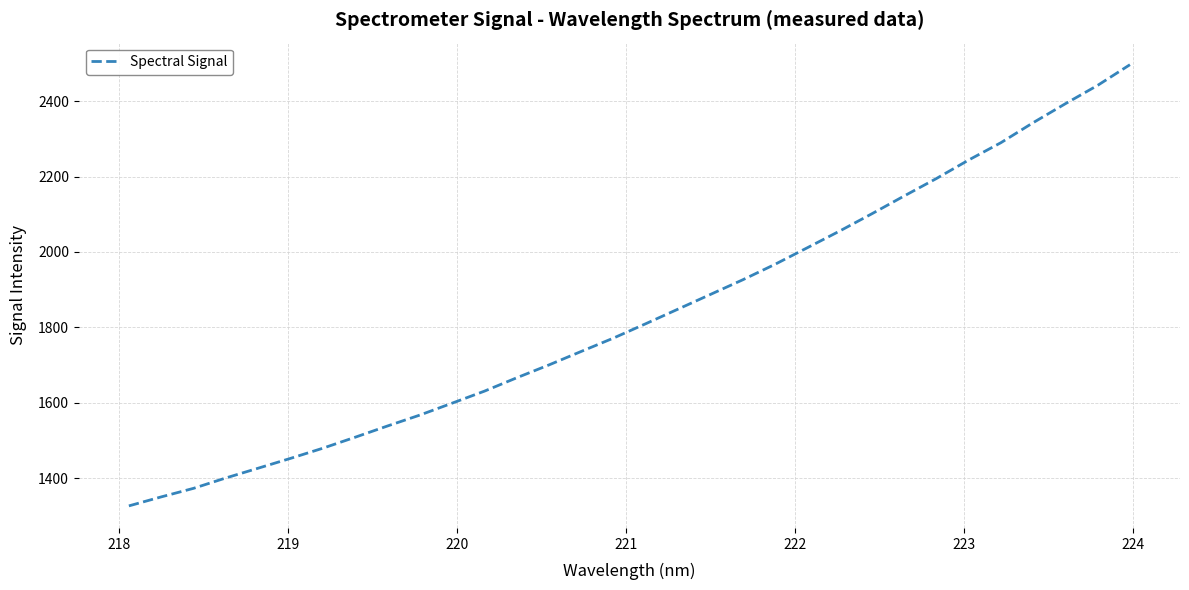

What is the maximum value shown in the chart?

2496.9